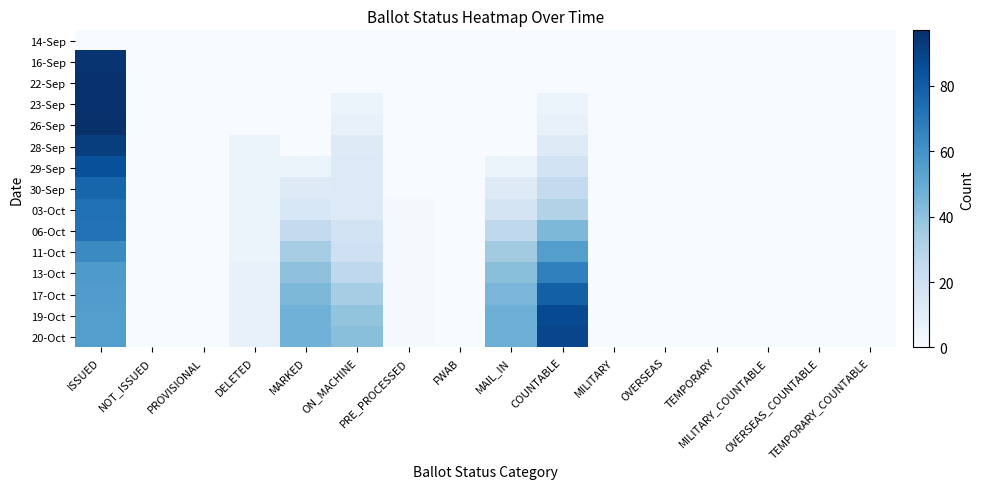

What is the maximum value shown in the chart?

97